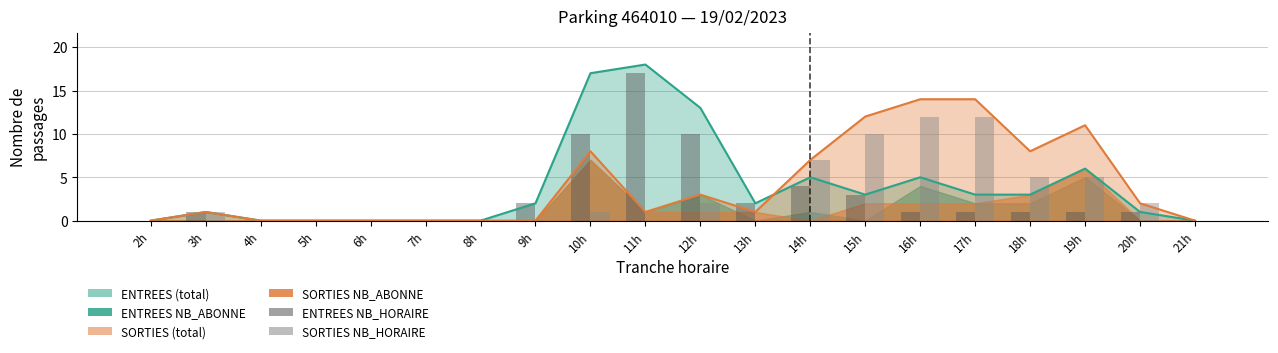

How many values in the SORTIES NB_HORAIRE series exceed 1?

8